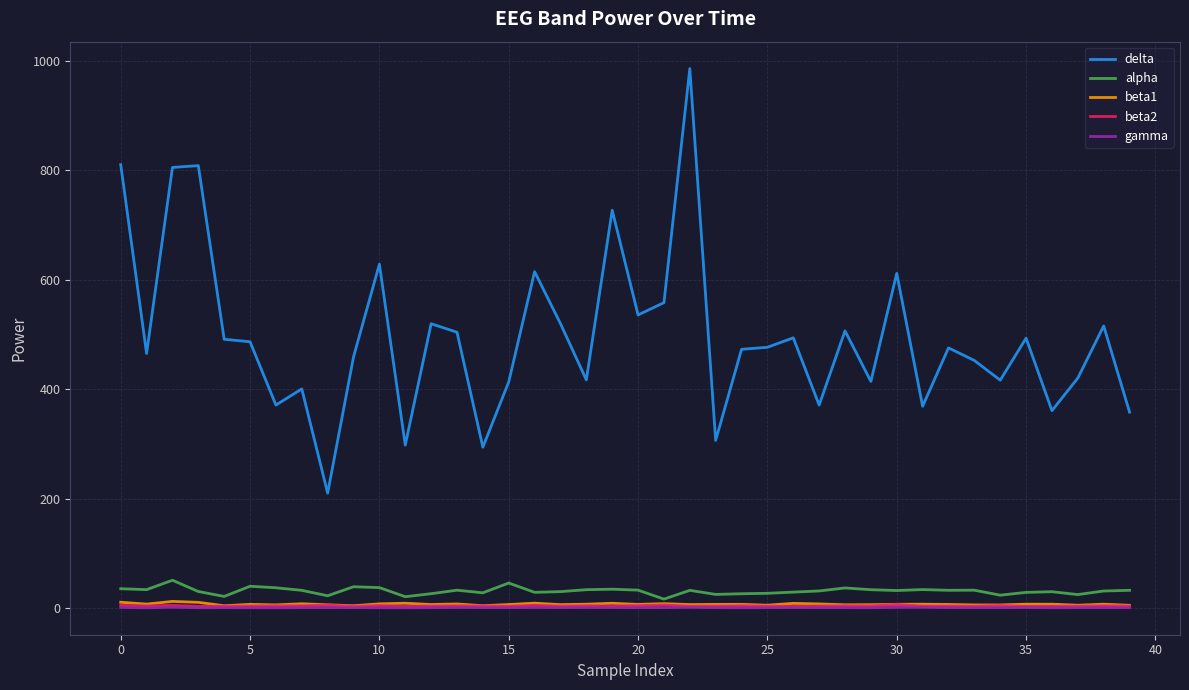

Count the gamma values in the range 1 to 2.

39